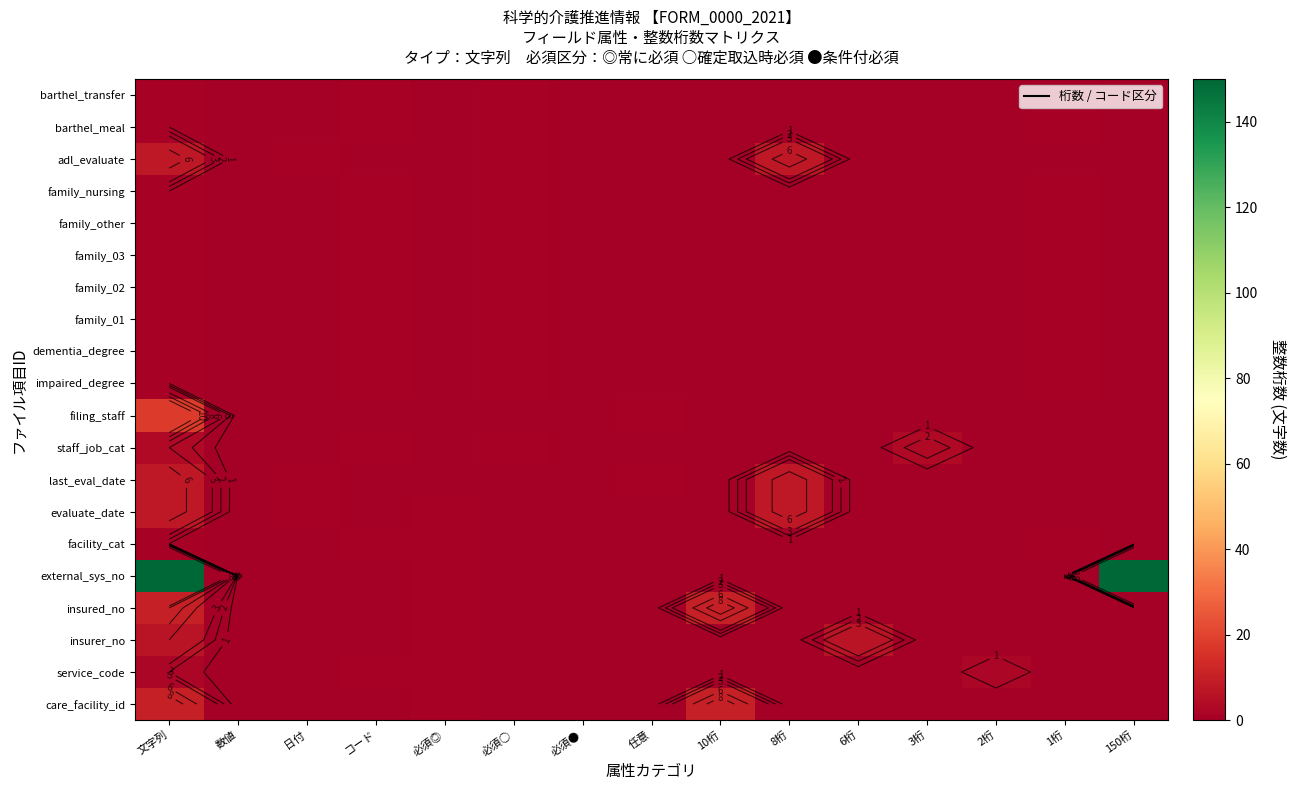

At 必須◎, list the series in order from largest to smallest.

care_facility_id, service_code, insurer_no, insured_no, external_sys_no, facility_cat, evaluate_date, last_eval_date, staff_job_cat, filing_staff, impaired_degree, dementia_degree, family_01, family_02, family_03, family_other, family_nursing, adl_evaluate, barthel_meal, barthel_transfer